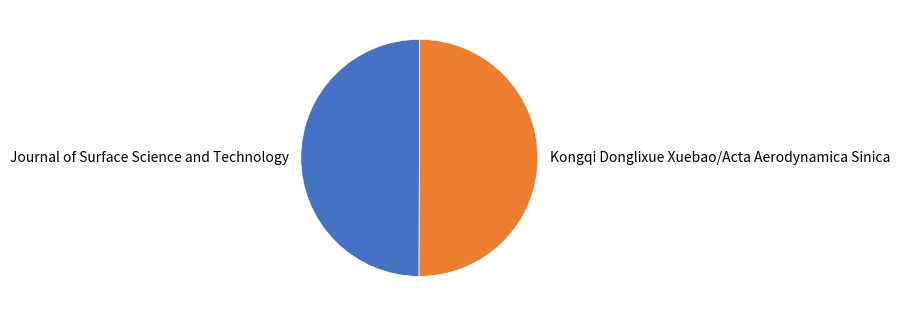

Is it true that Kongqi Donglixue Xuebao/Acta Aerodynamica Sinica is 65% of the pie?

False